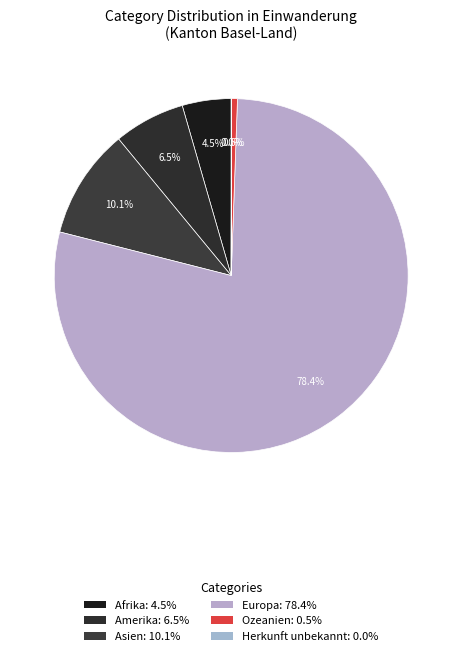

Count the number of slices in the pie.

6